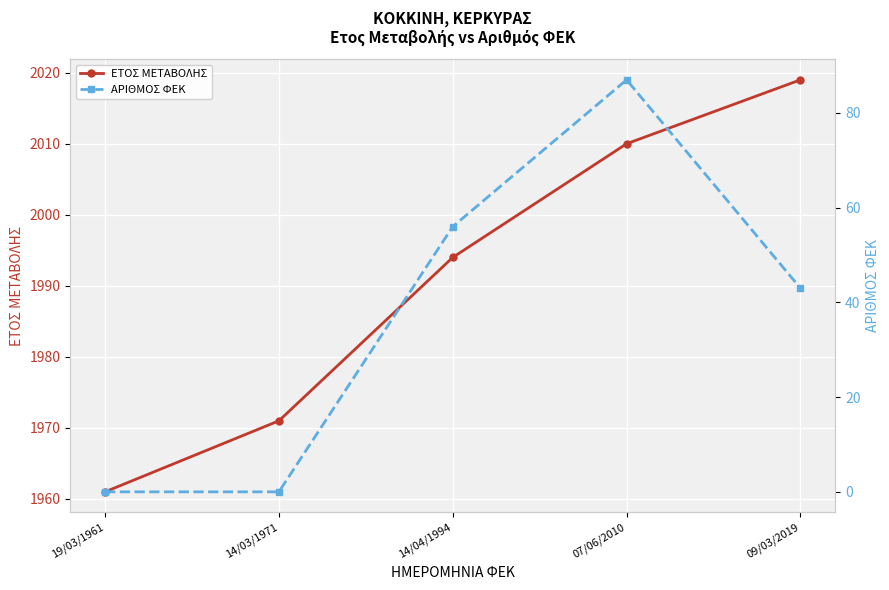

Where does the ΑΡΙΘΜΟΣ ΦΕΚ series first go above 43?

14/04/1994